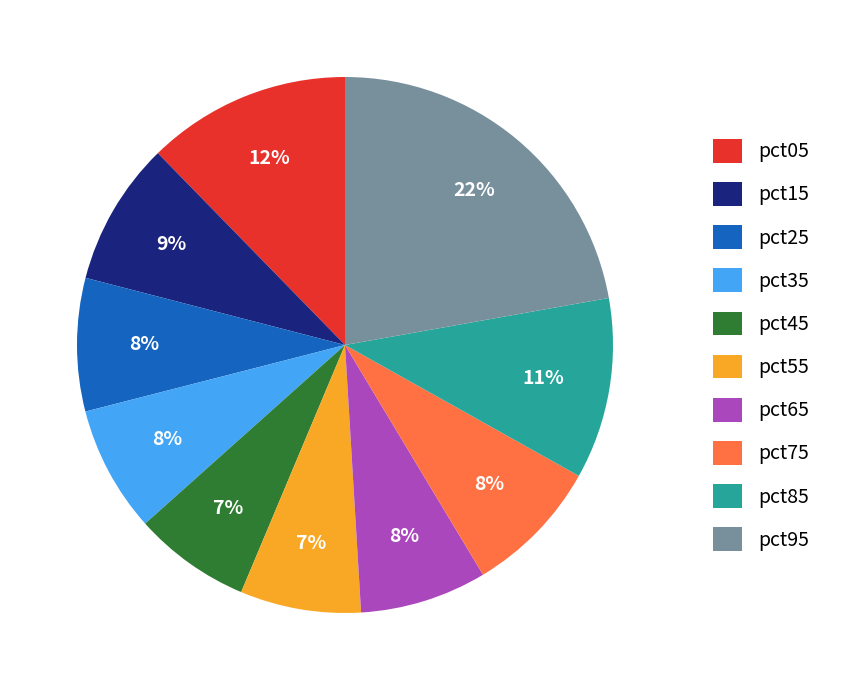

How many segments does this pie chart have?

10